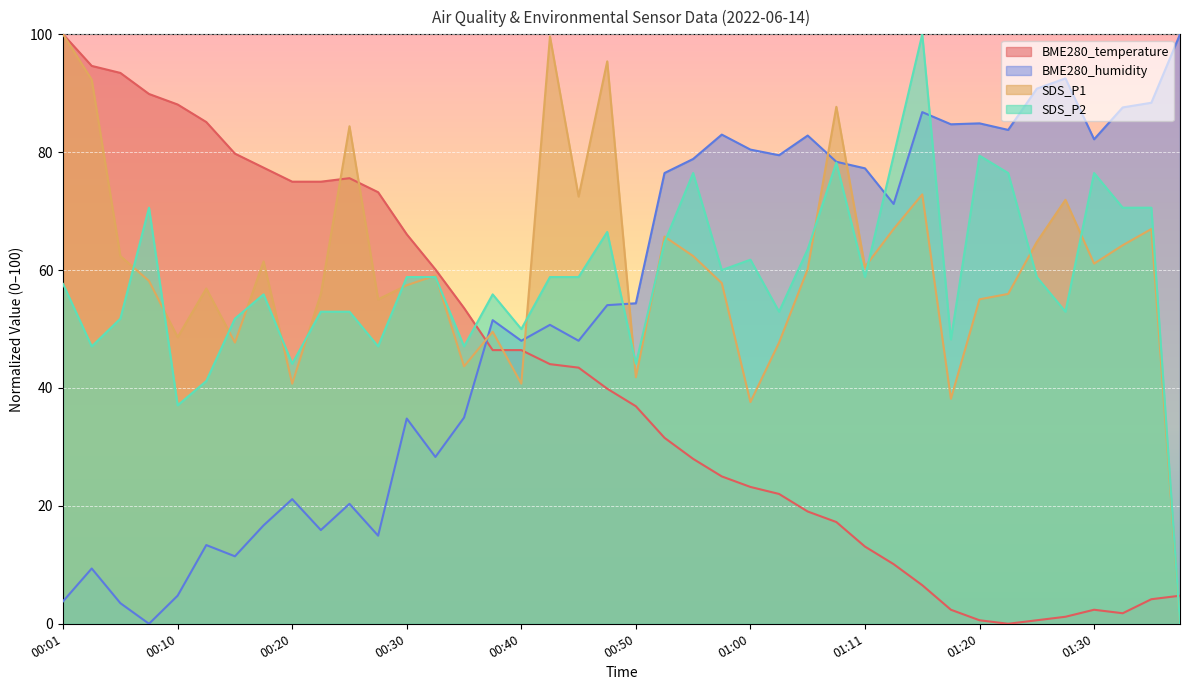

How many intersections are there between SDS_P2 and SDS_P1?

17